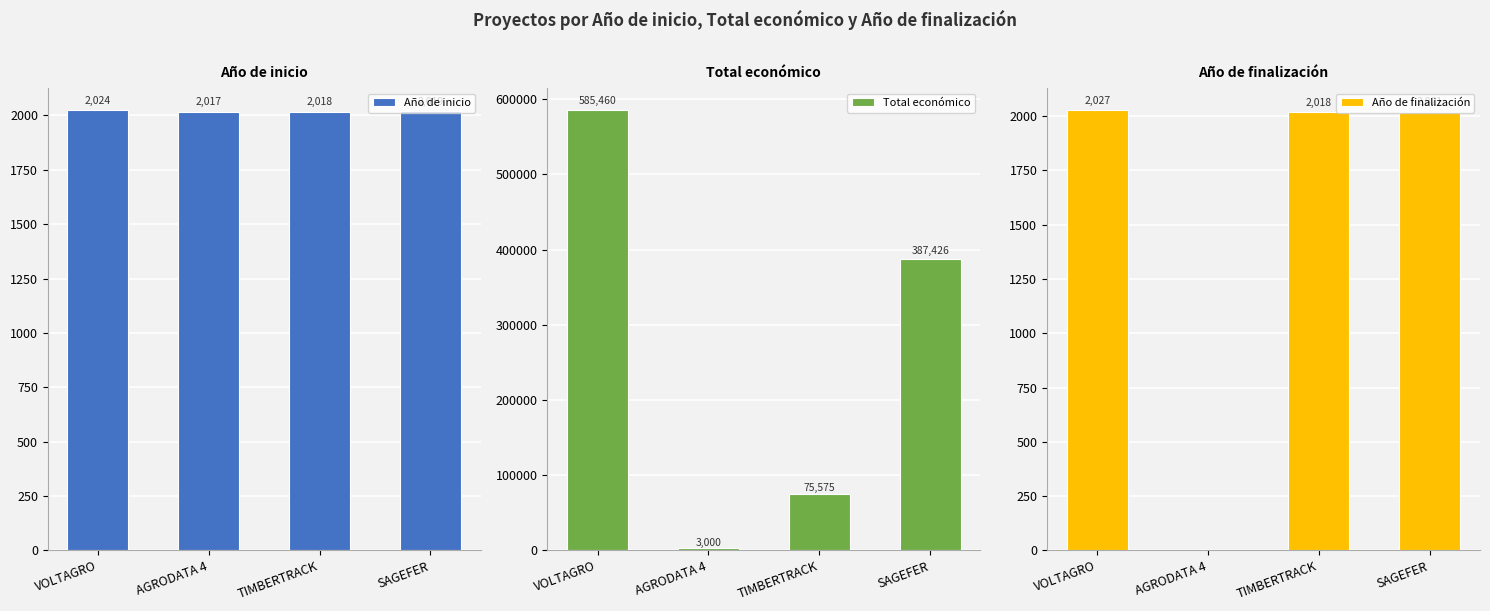

What position from the right is VOLTAGRO?

4